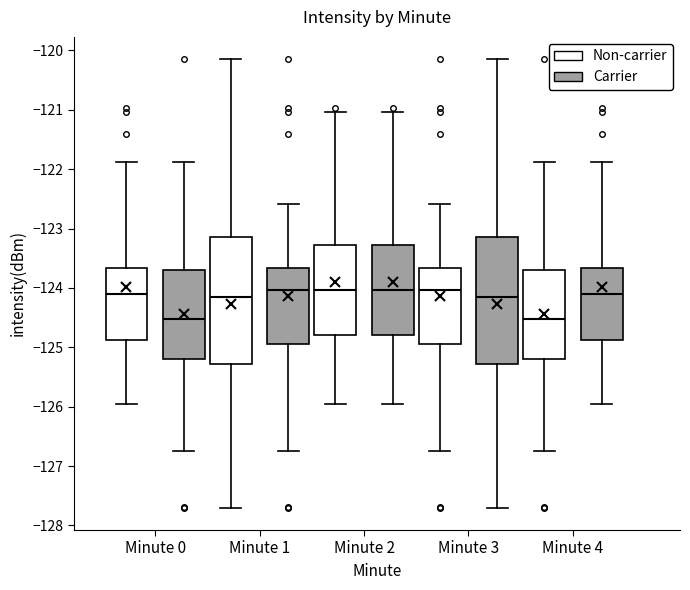

Reading left to right, transcribe this box plot: for each box, give where its median line is, the range the box spans, and where its two whiskers end, as read against the y-axis. The values are not printed on the chart, so give them approximately, as read against the axis.

Minute 0 (Non-carrier): median -124.1, box -124.9 to -123.7, whiskers -126.0 to -121.9
Minute 0 (Carrier): median -124.5, box -125.2 to -123.7, whiskers -126.7 to -121.9
Minute 1 (Non-carrier): median -124.2, box -125.3 to -123.1, whiskers -127.7 to -120.1
Minute 1 (Carrier): median -124.0, box -124.9 to -123.7, whiskers -126.7 to -122.6
Minute 2 (Non-carrier): median -124.0, box -124.8 to -123.3, whiskers -126.0 to -121.0
Minute 2 (Carrier): median -124.0, box -124.8 to -123.3, whiskers -126.0 to -121.0
Minute 3 (Non-carrier): median -124.0, box -124.9 to -123.7, whiskers -126.7 to -122.6
Minute 3 (Carrier): median -124.2, box -125.3 to -123.1, whiskers -127.7 to -120.1
Minute 4 (Non-carrier): median -124.5, box -125.2 to -123.7, whiskers -126.7 to -121.9
Minute 4 (Carrier): median -124.1, box -124.9 to -123.7, whiskers -126.0 to -121.9